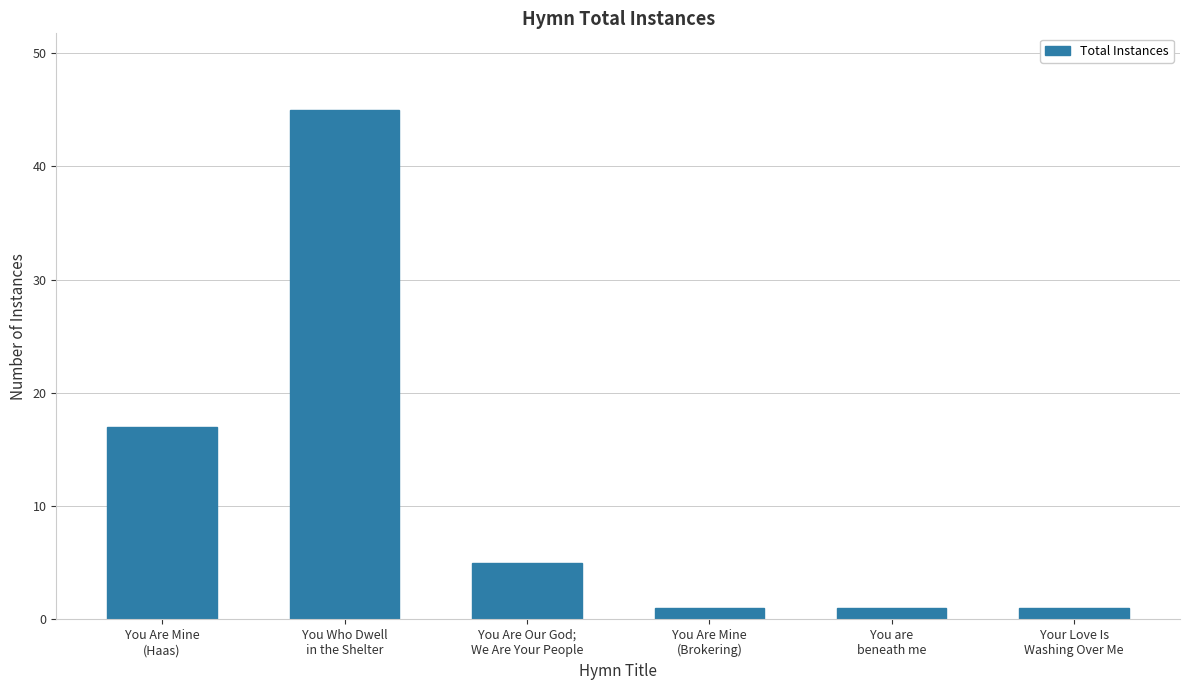

Reading left to right, extract all data points from this chart.

17	45	5	1	1	1